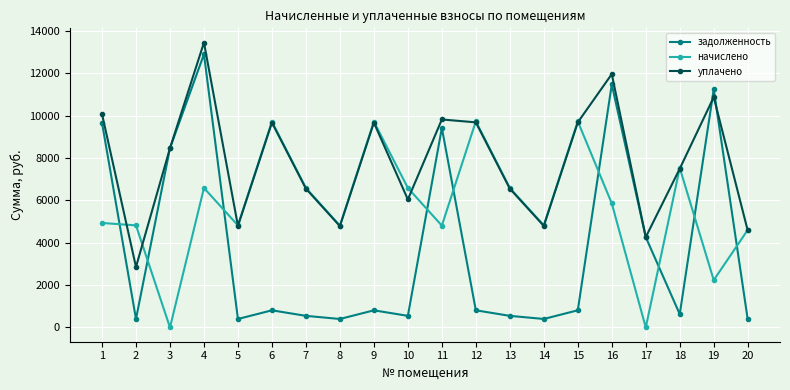

After their last crossing, which series has the higher values: задолженность or уплачено?

уплачено